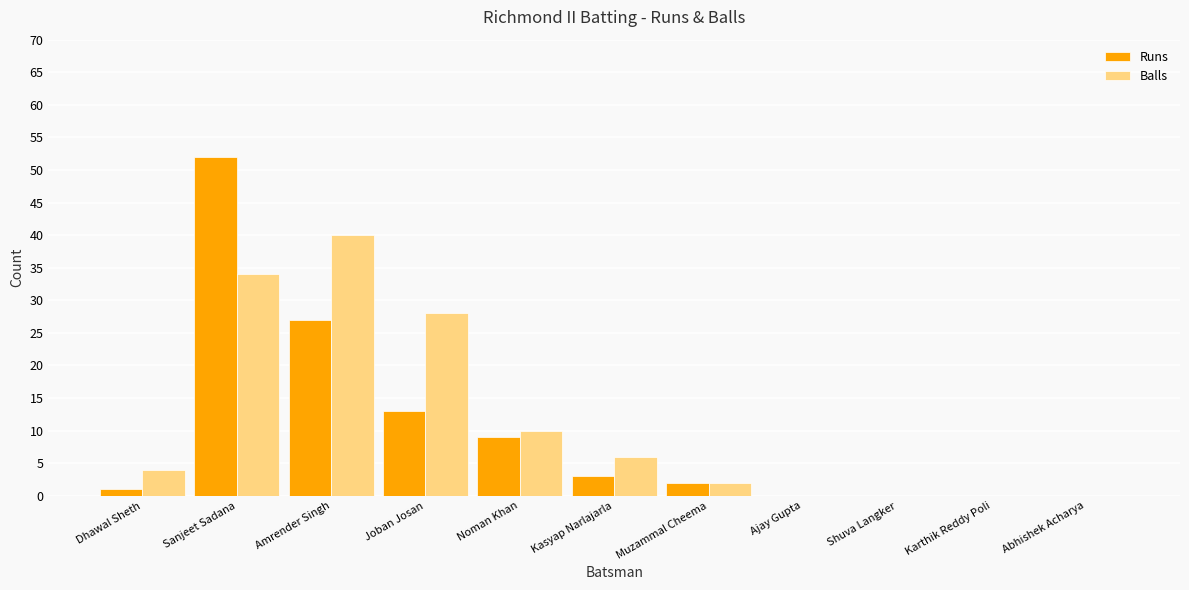

What is the sum of all Balls values?

124